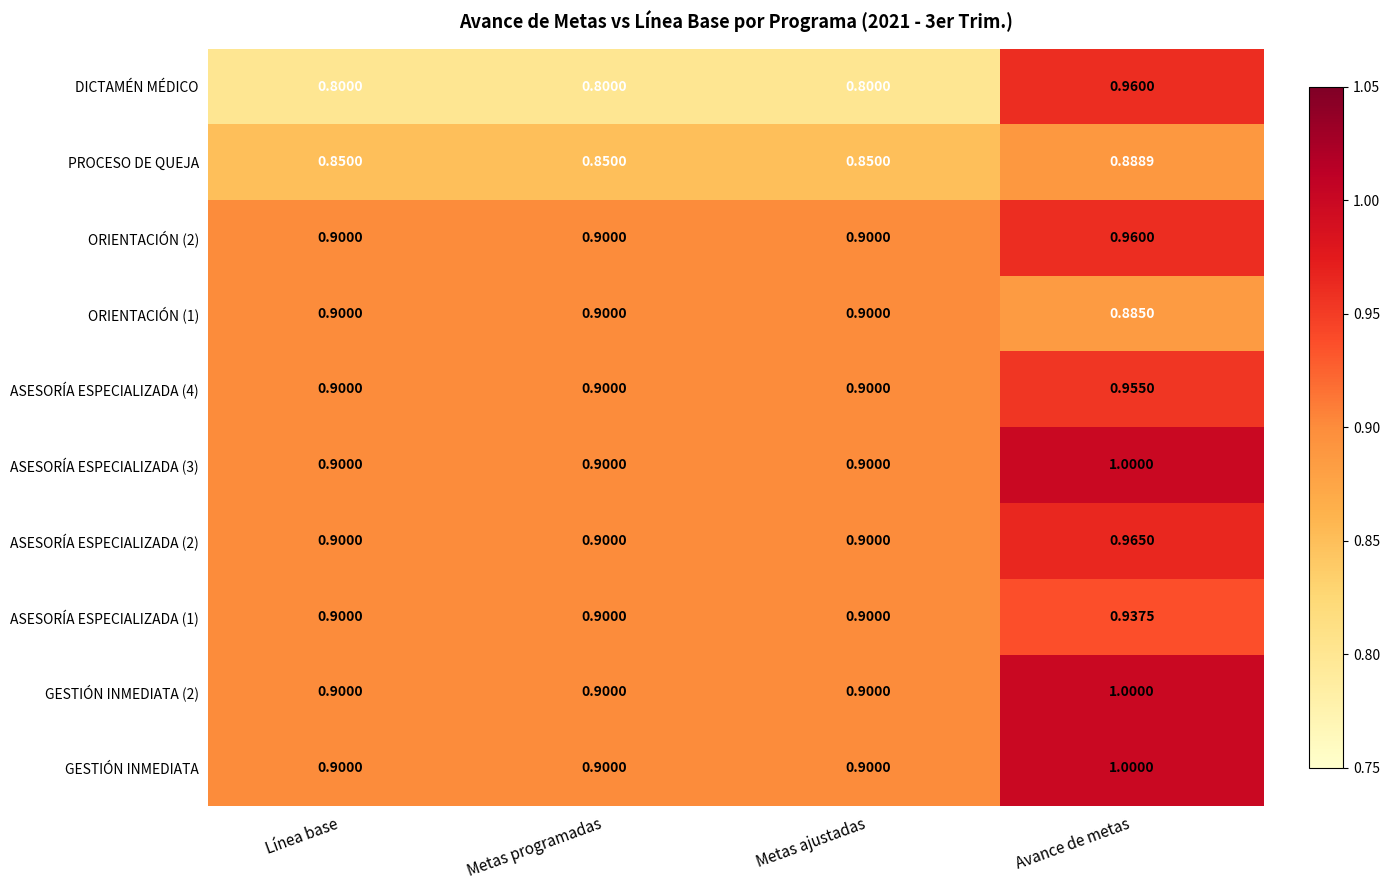

How many categories are shown in the chart?

4